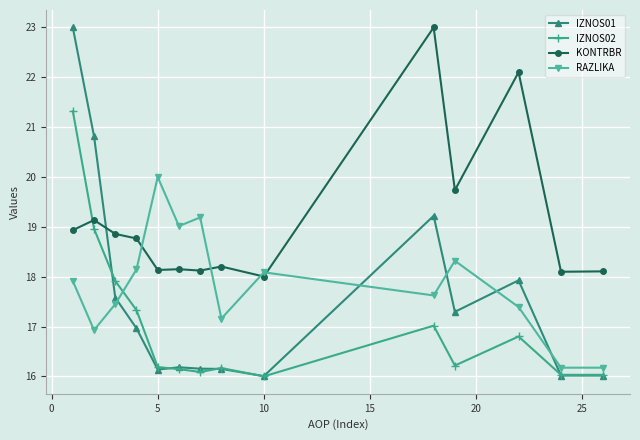

True or false: KONTRBR and IZNOS01 cross at least once.

True